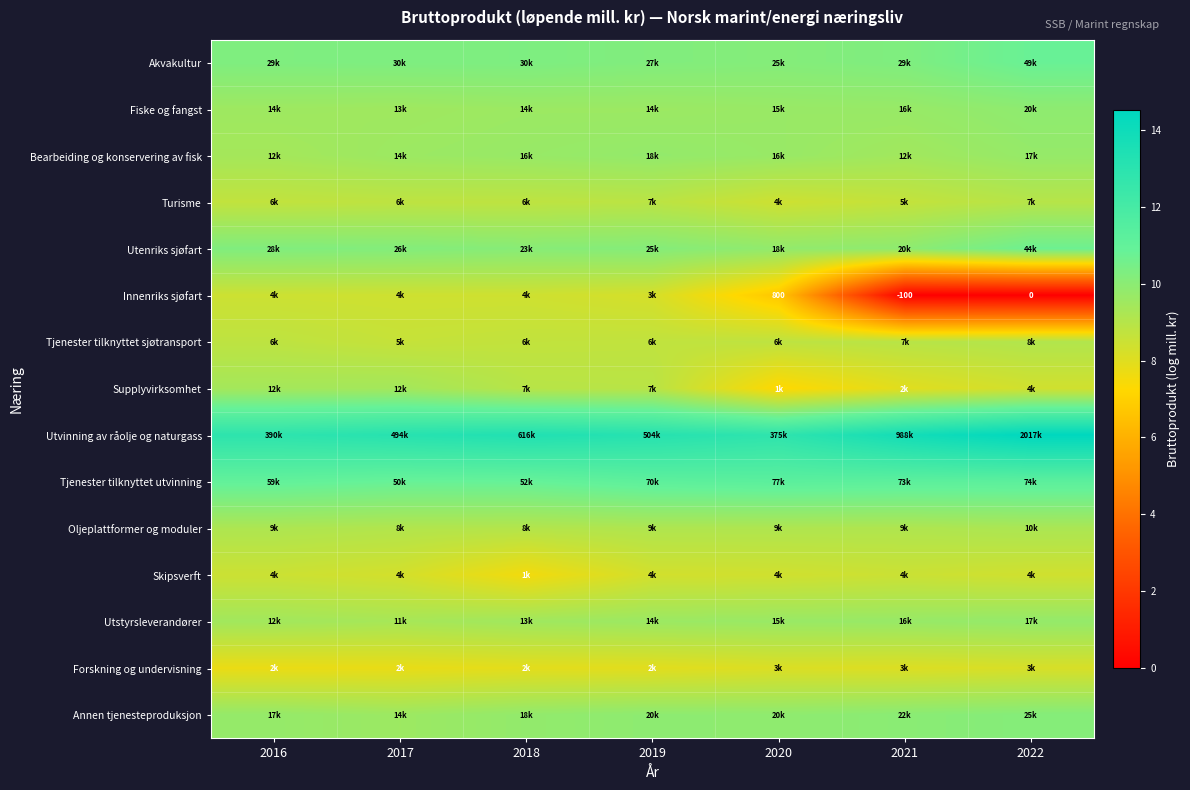

What is the difference between the second highest and minimum values in the Tjenester tilknyttet utvinning series?

0.4